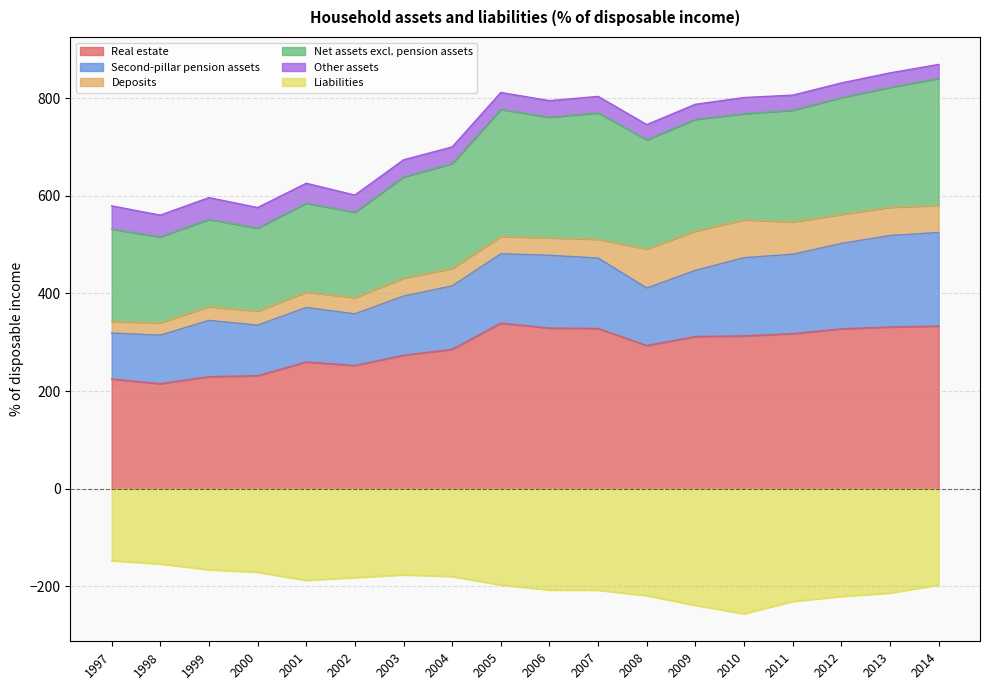

List the labels in order of Real estate value, smallest first.

1998, 1997, 1999, 2000, 2002, 2001, 2003, 2004, 2008, 2009, 2010, 2011, 2012, 2007, 2006, 2013, 2014, 2005